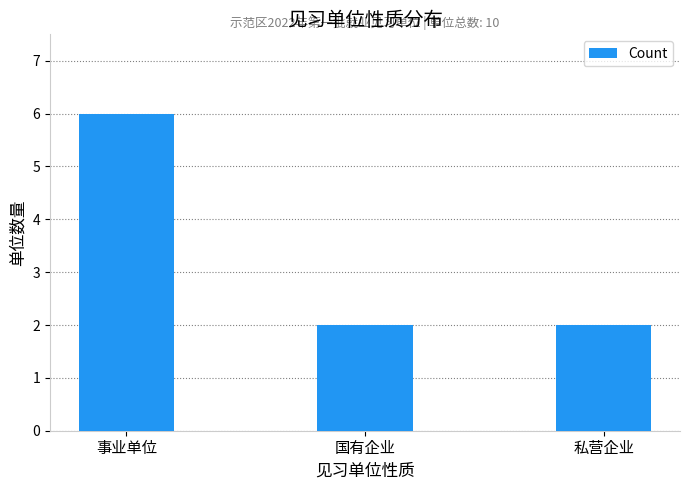

How many bars are there in total?

3